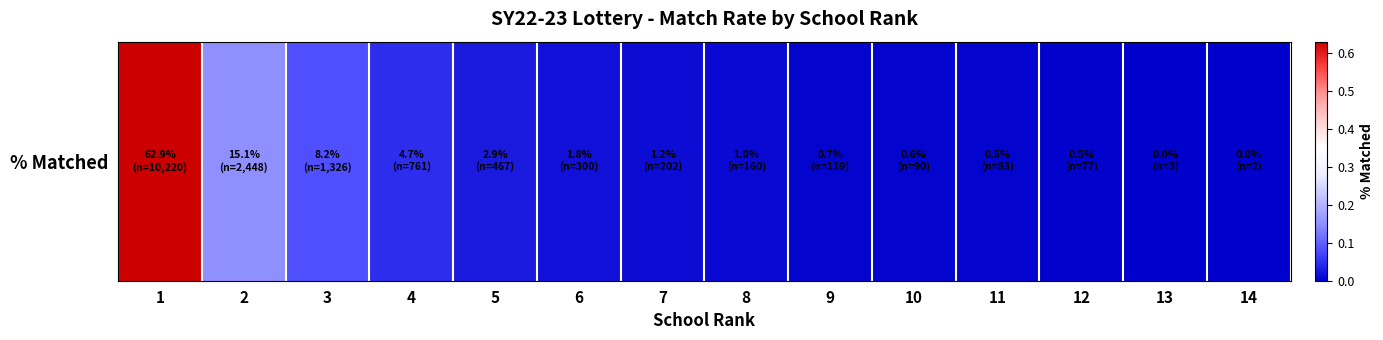

The value at 8 is 0.0. True or false?

False